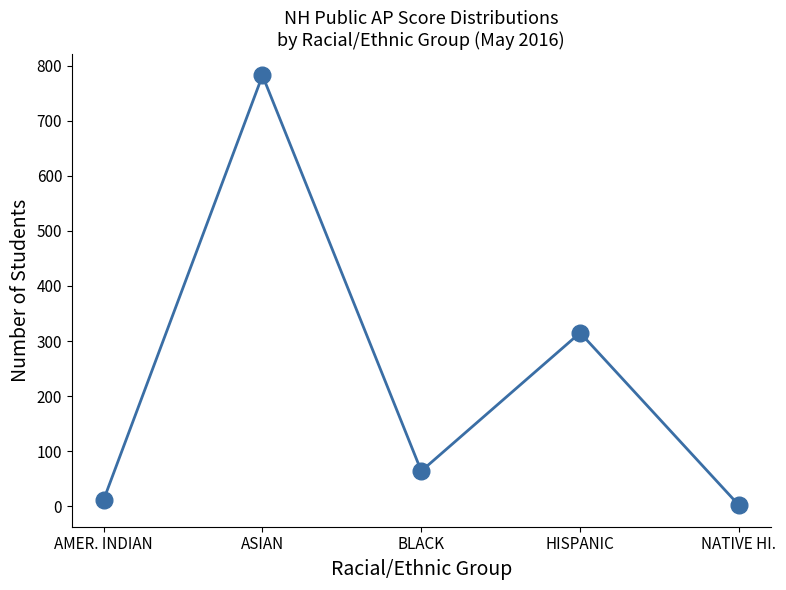

Does the chart have visible grid lines?

No